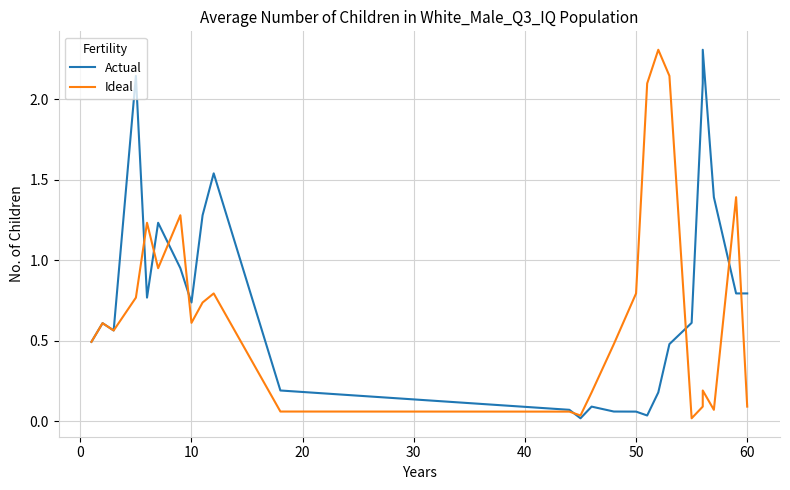

What is the greatest value displayed?

2.3